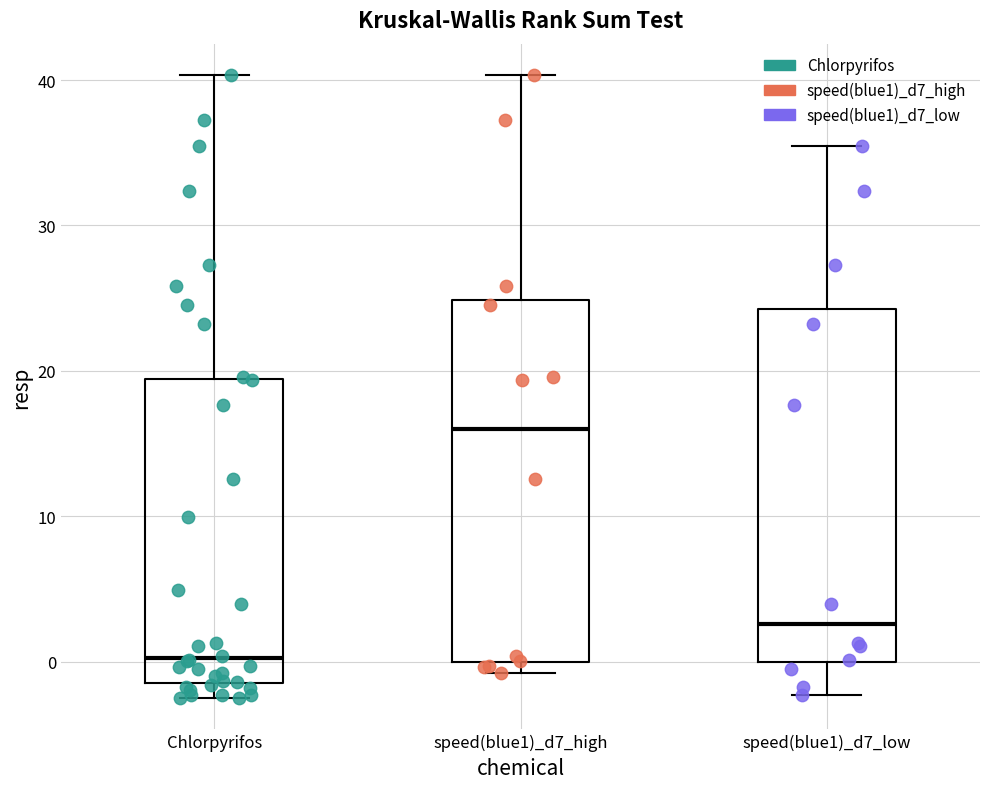

Which box has the highest median line?

speed(blue1)_d7_high